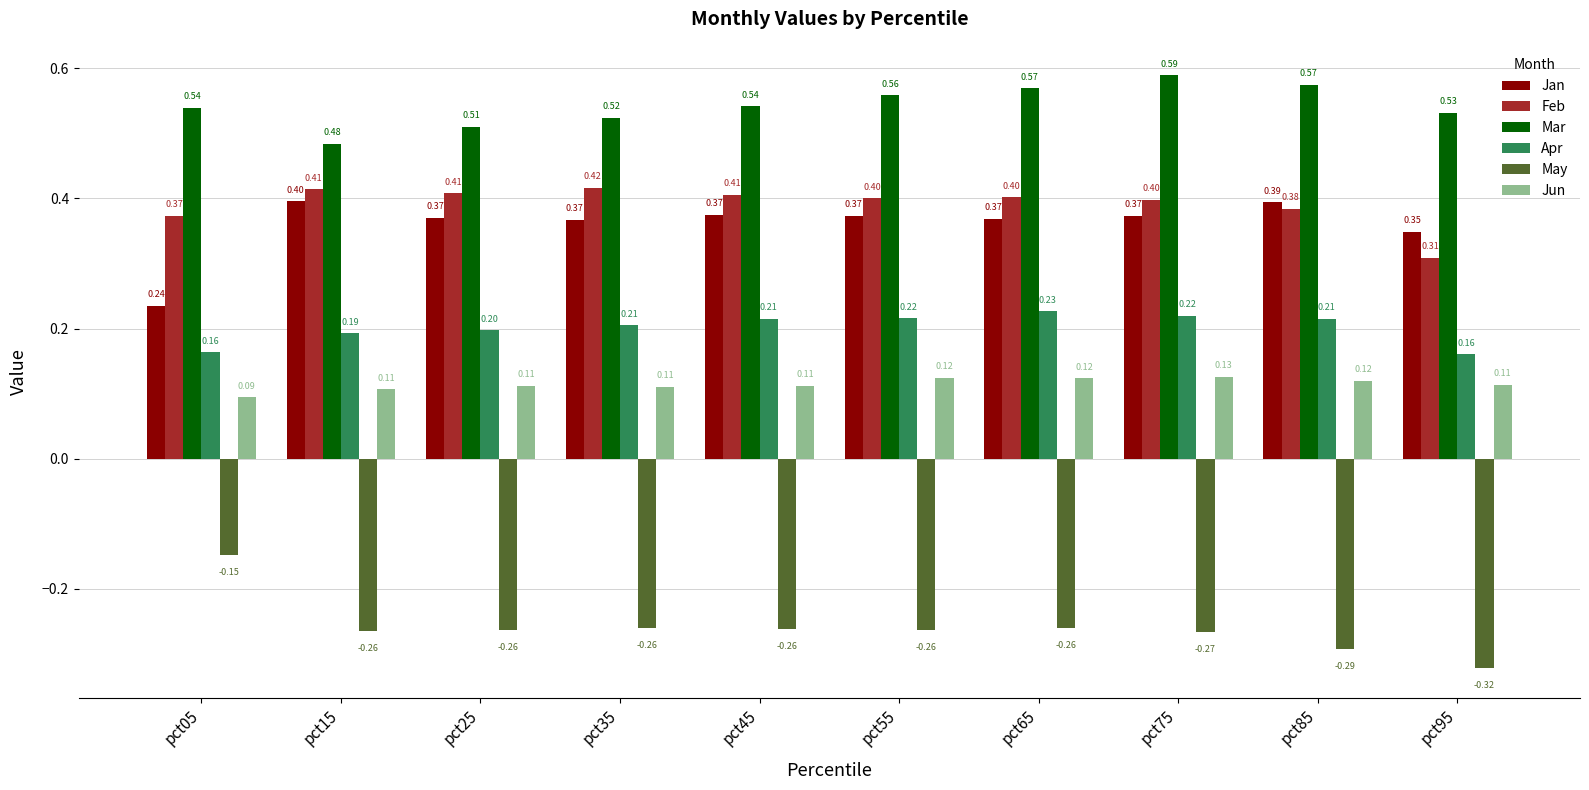

What is the average value of the Feb series?

0.4